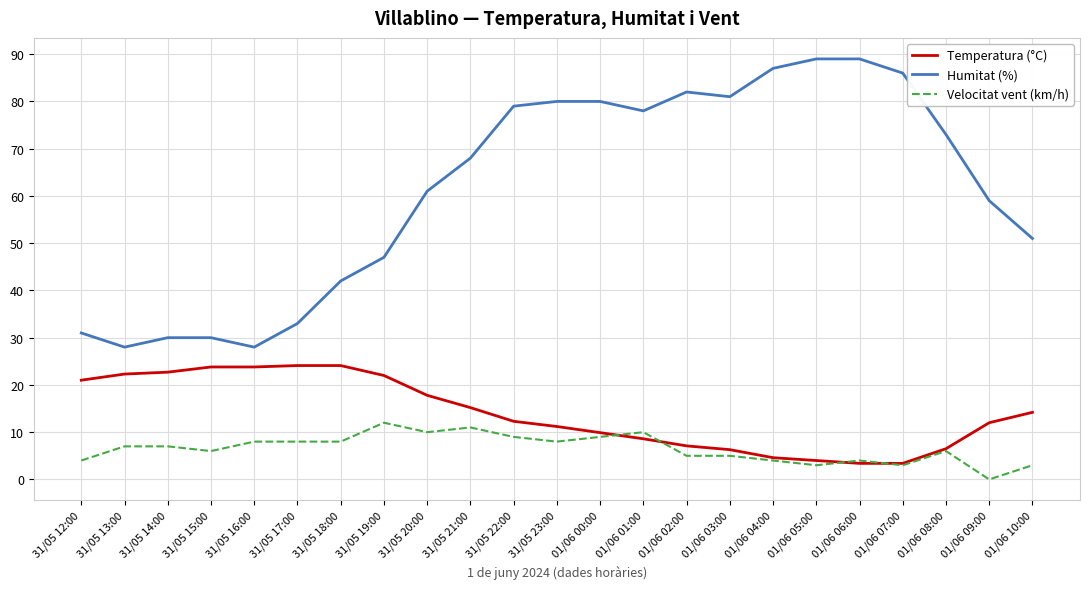

True or false: Velocitat vent (km/h) and Humitat (%) cross at least once.

False